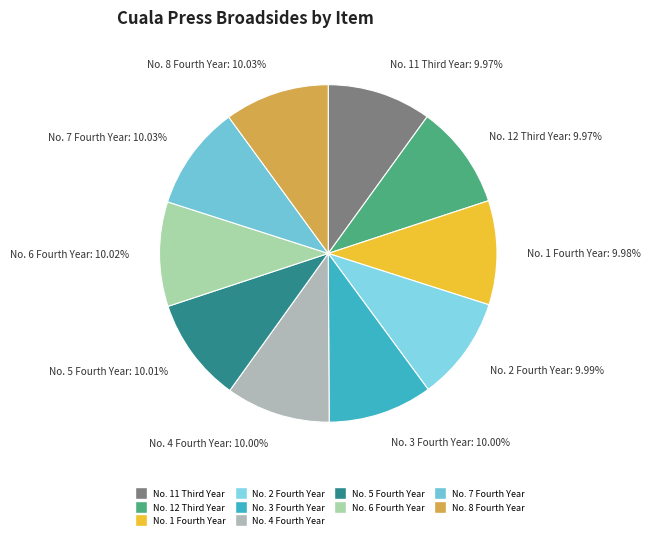

To the nearest percent, what is the average slice percentage?

10%